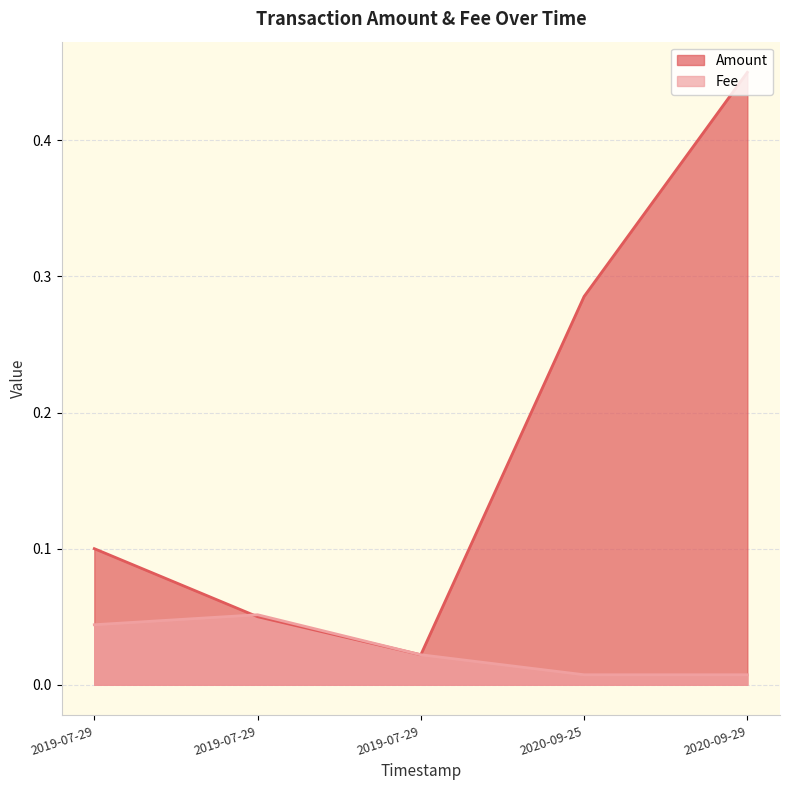

How many categories are shown in the chart?

5